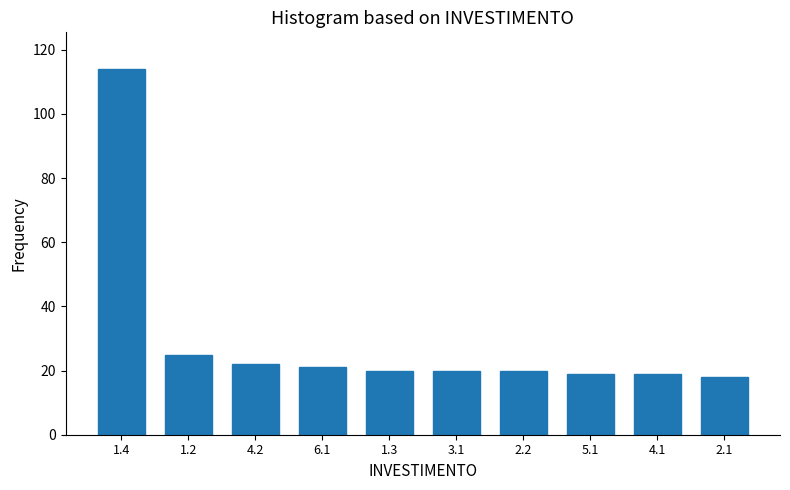

Reading left to right, extract all data points from this chart.

114	25	22	21	20	20	20	19	19	18